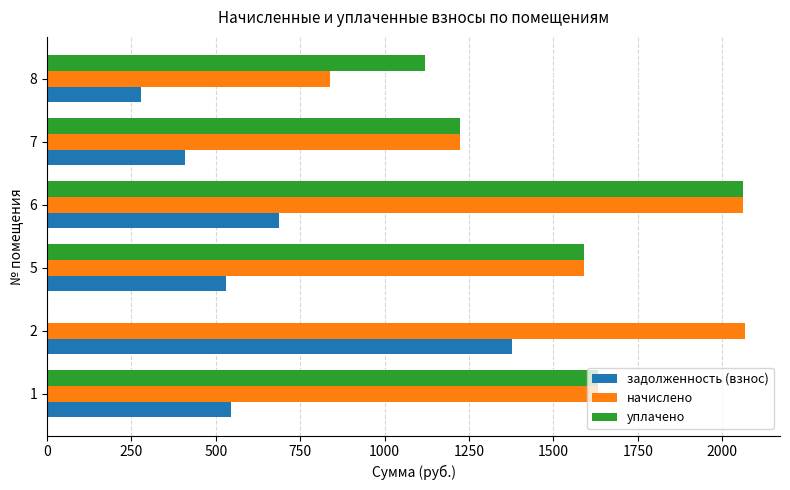

Which series has the largest total across all categories?

начислено